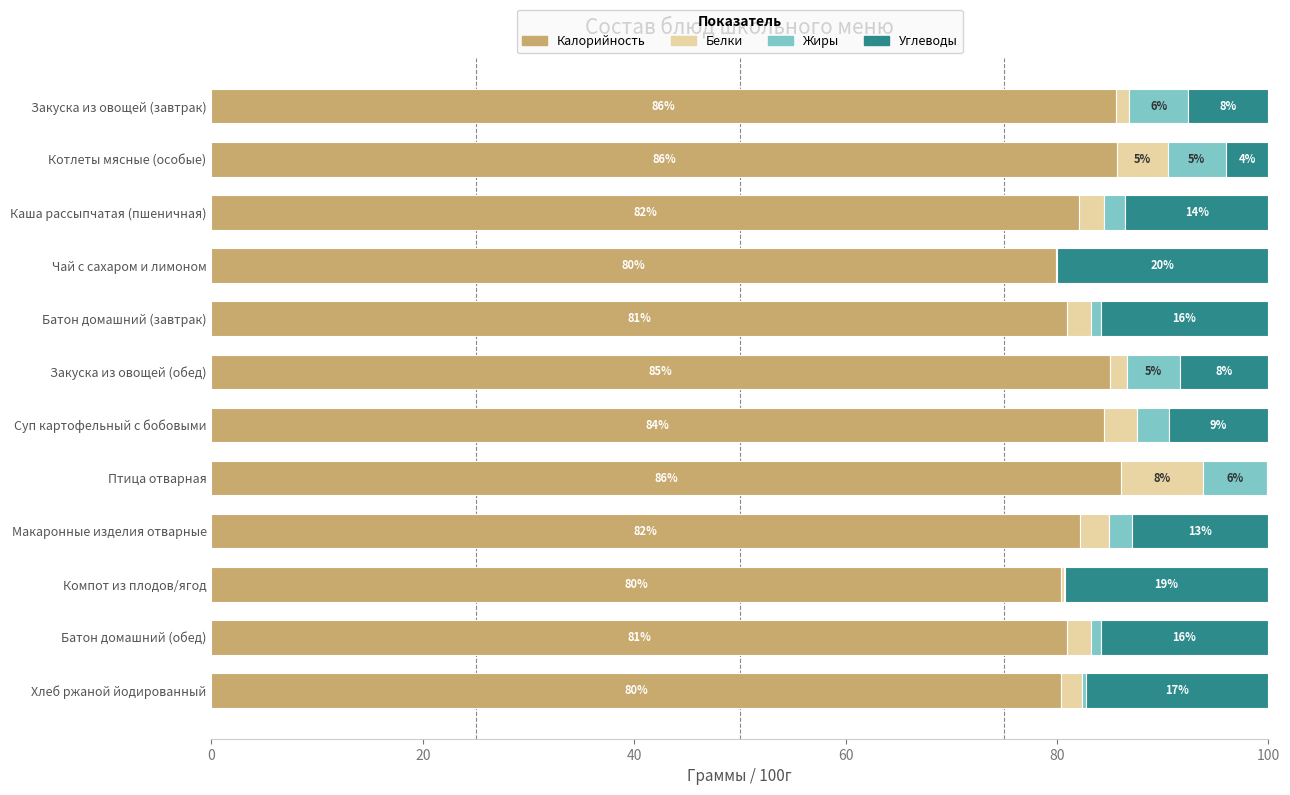

True or false: Калорийность has a value of 84.4 at Суп картофельный с бобовыми.

True